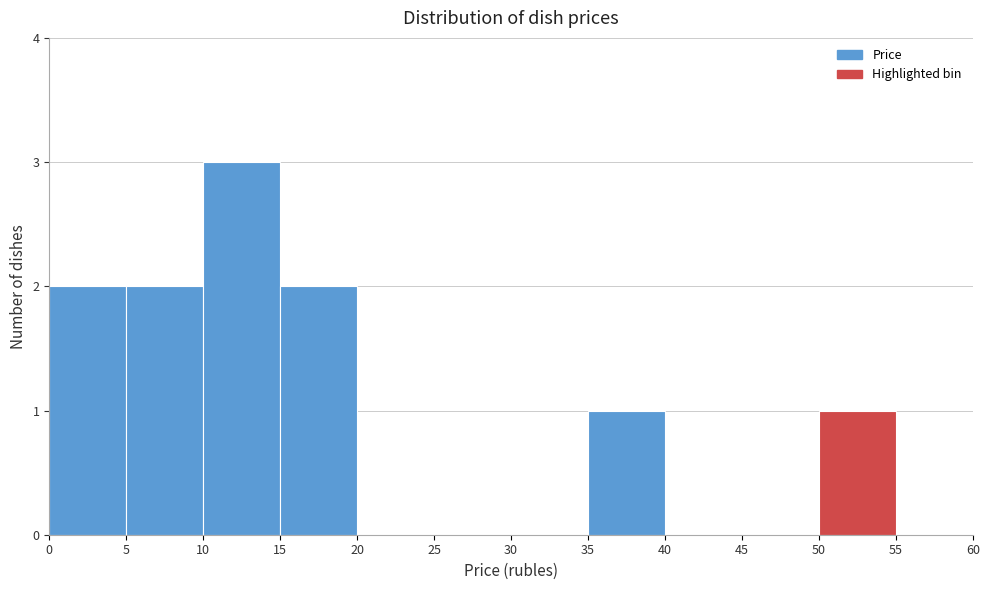

How tall is the bar that spans 35 to 40 on the x-axis? The values are not printed on the chart, so give them approximately, as read against the axis.

1